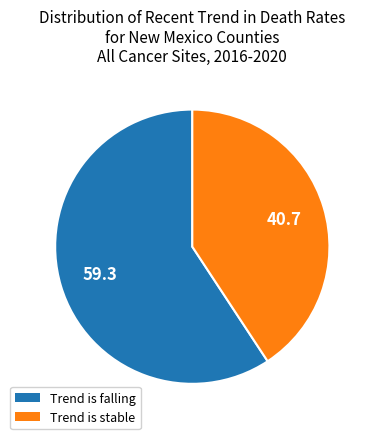

Between Trend is stable and Trend is falling, which is larger?

Trend is falling